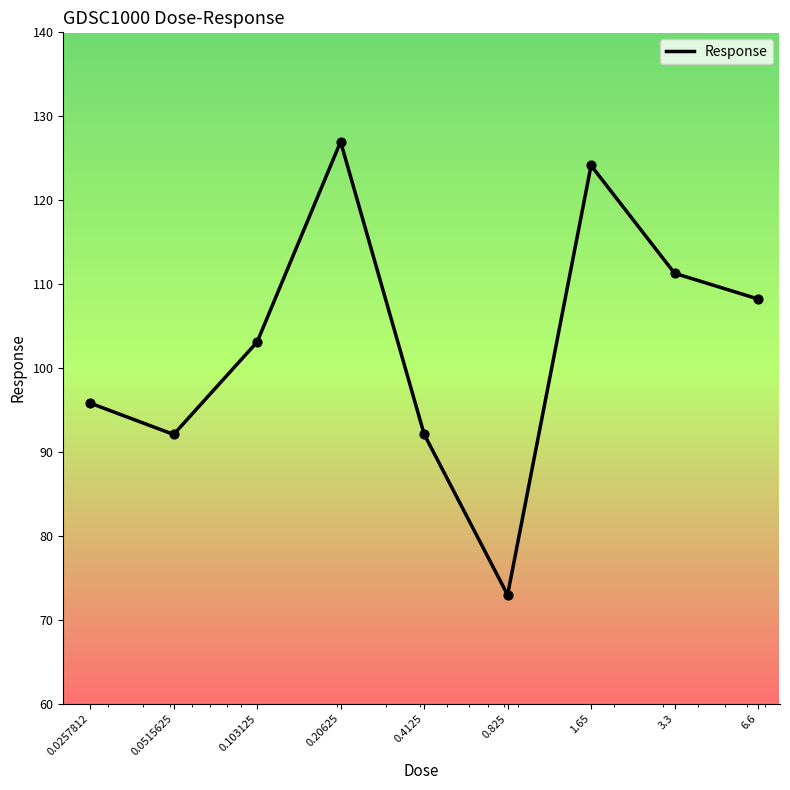

What is the greatest value displayed?

127.0